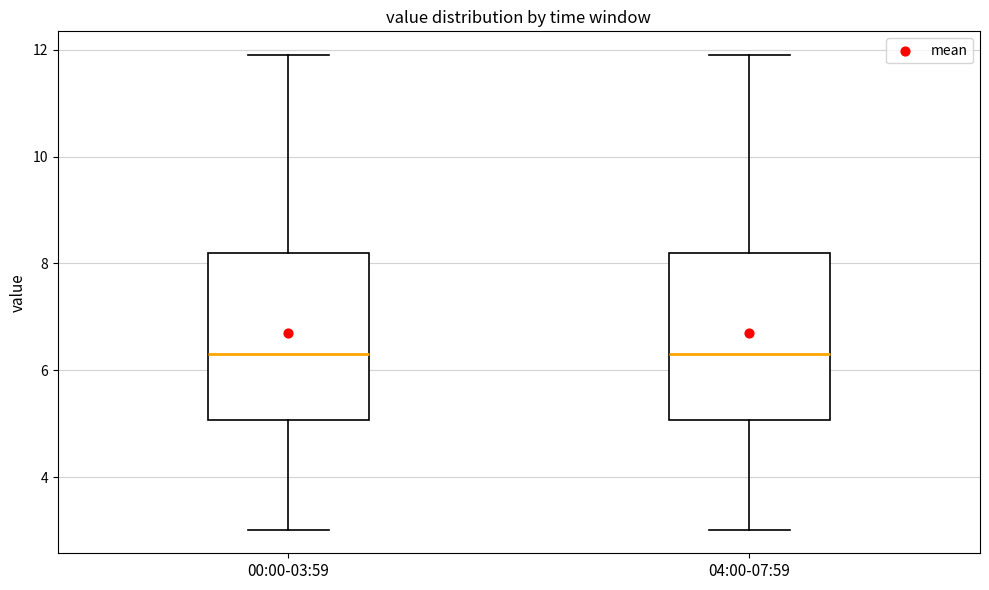

Where is the lower edge of the box for 00:00-03:59 on the y-axis? The values are not printed on the chart, so give them approximately, as read against the axis.

5.0